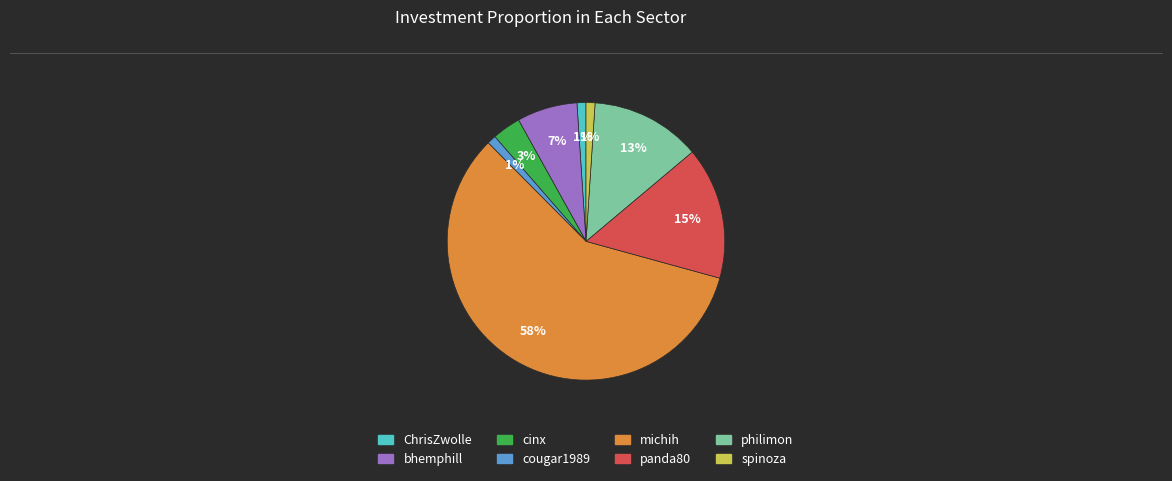

Is there a majority slice in this chart?

Yes